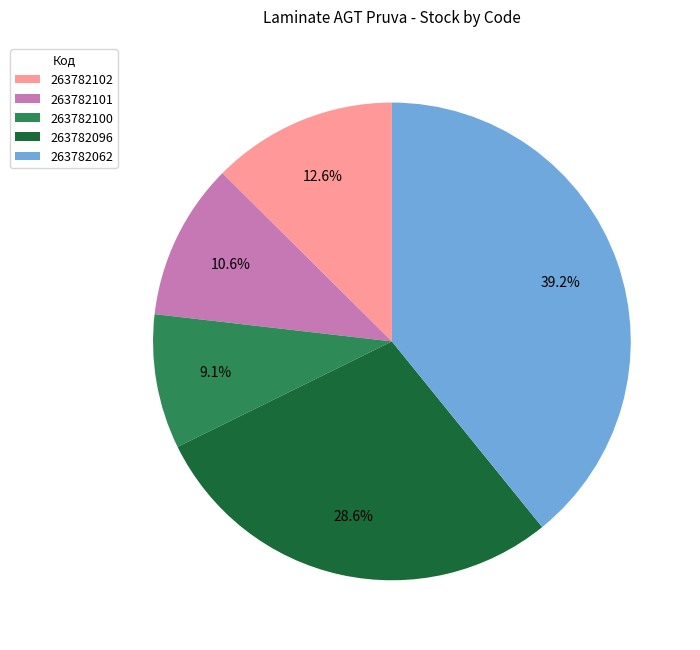

Which category has the smallest portion of the pie?

263782100